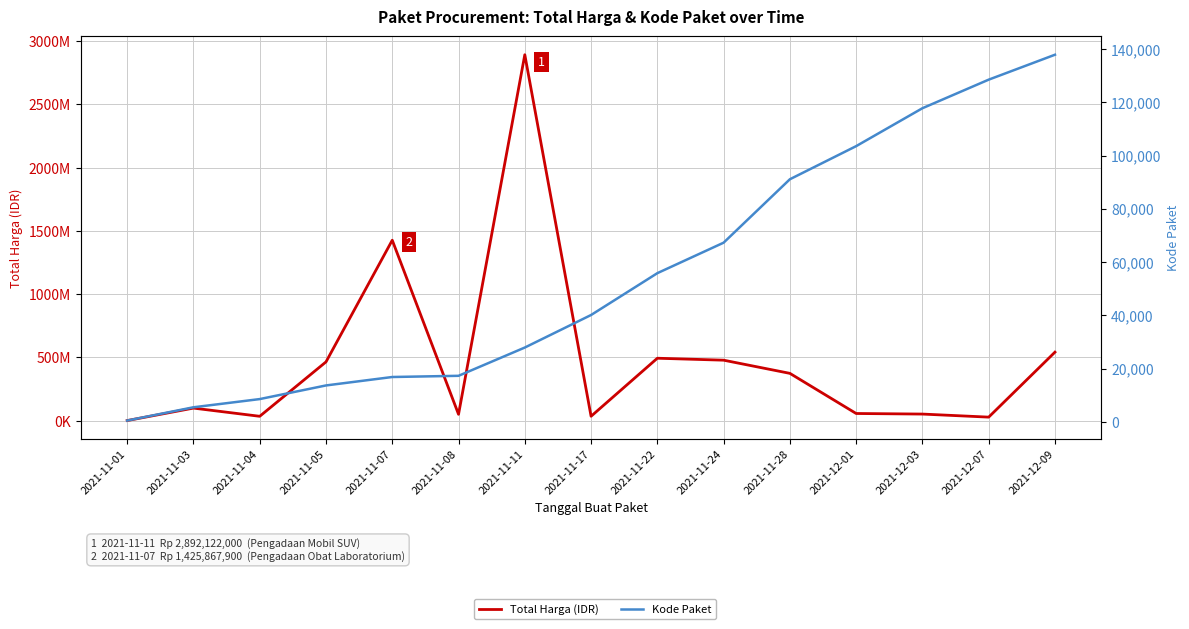

The Kode Paket series shows 22494 at 2021-11-05. True or false?

False